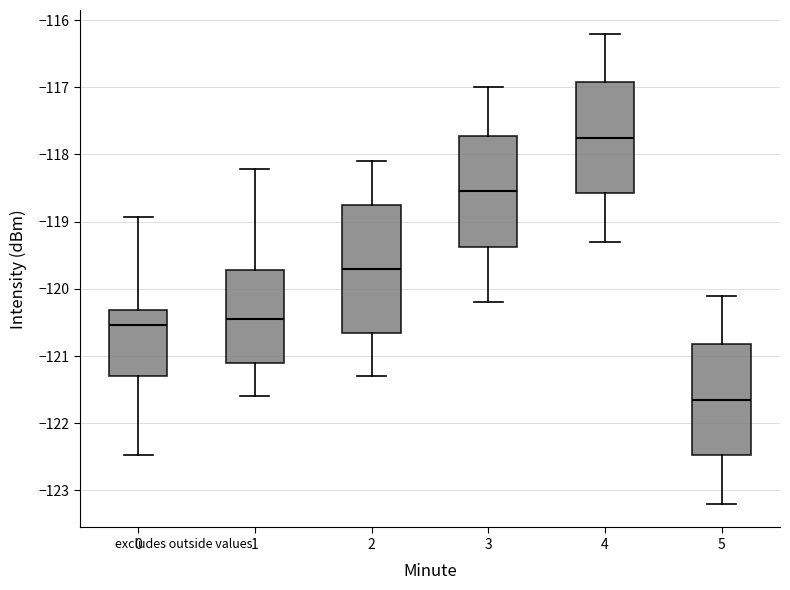

Reading left to right, transcribe this box plot: for each box, give where its median line is, the range the box spans, and where its two whiskers end, as read against the y-axis. The values are not printed on the chart, so give them approximately, as read against the axis.

0: median -120.5, box -121.3 to -120.3, whiskers -122.5 to -118.9
1: median -120.5, box -121.1 to -119.7, whiskers -121.6 to -118.2
2: median -119.7, box -120.7 to -118.8, whiskers -121.3 to -118.1
3: median -118.6, box -119.4 to -117.7, whiskers -120.2 to -117.0
4: median -117.8, box -118.6 to -116.9, whiskers -119.3 to -116.2
5: median -121.7, box -122.5 to -120.8, whiskers -123.2 to -120.1